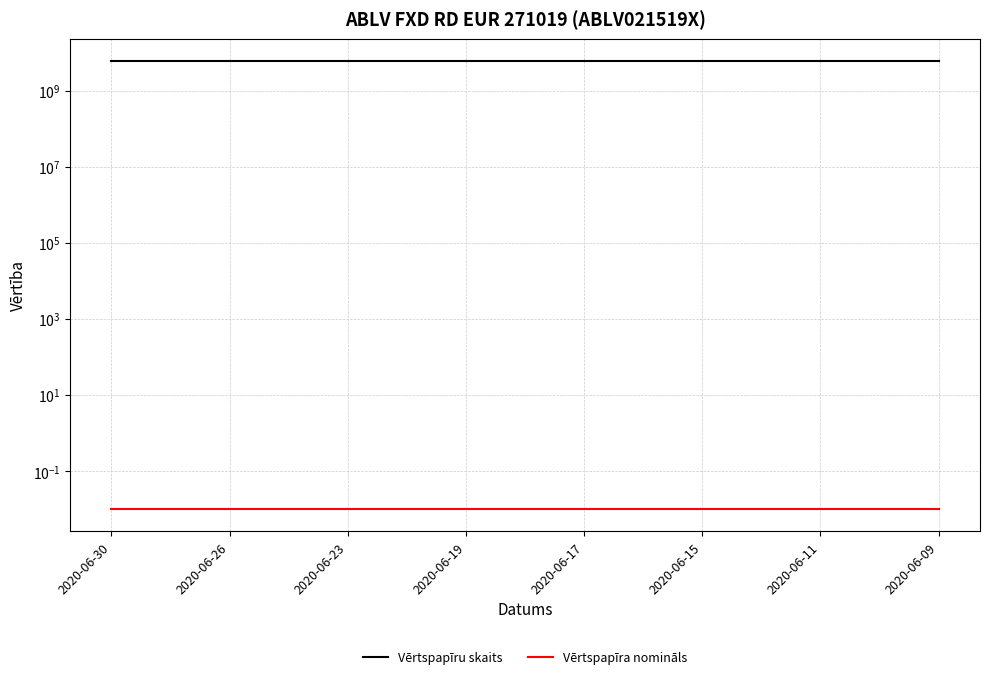

At which category does the chart reach its peak across all series?

2020-06-30